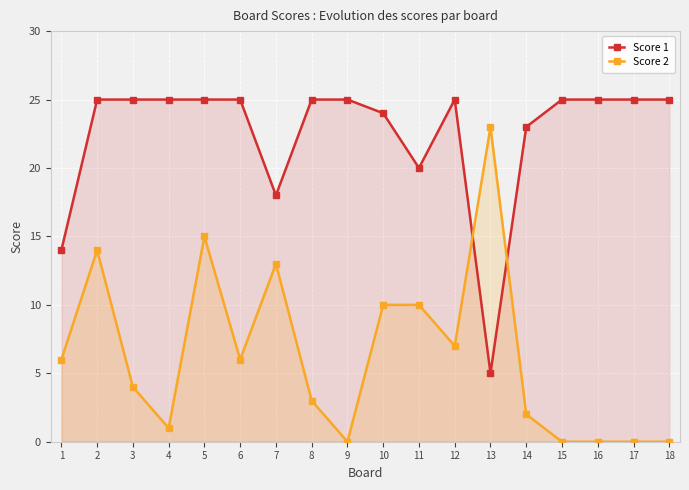

What is the difference between the second highest and second lowest values in the Score 1 series?

11